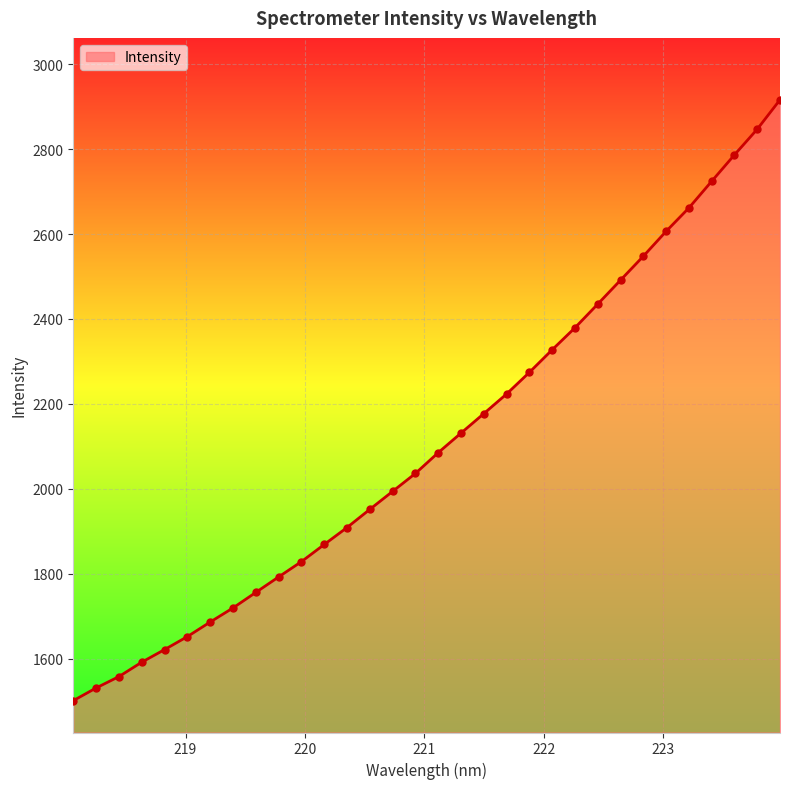

What is the difference between the maximum and minimum values?

1415.4